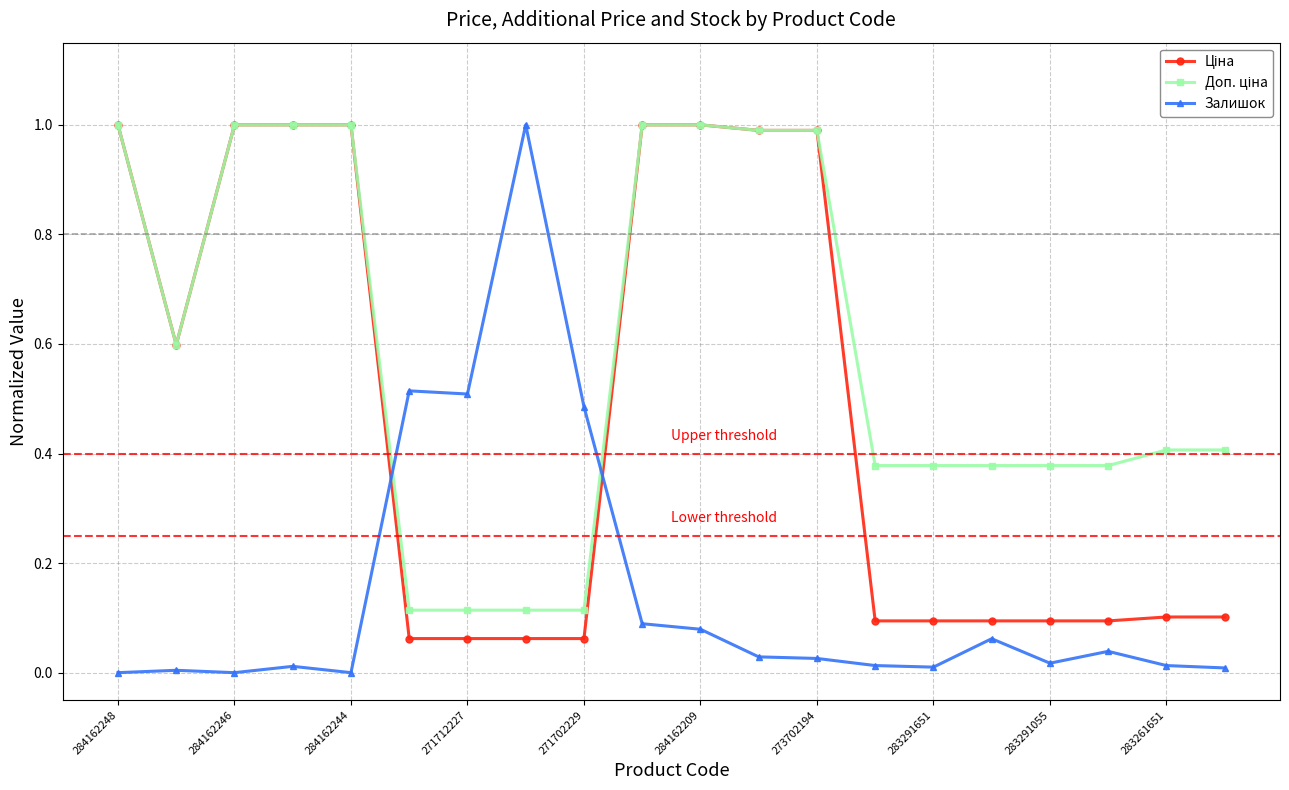

Which series has the widest spread of values?

Залишок